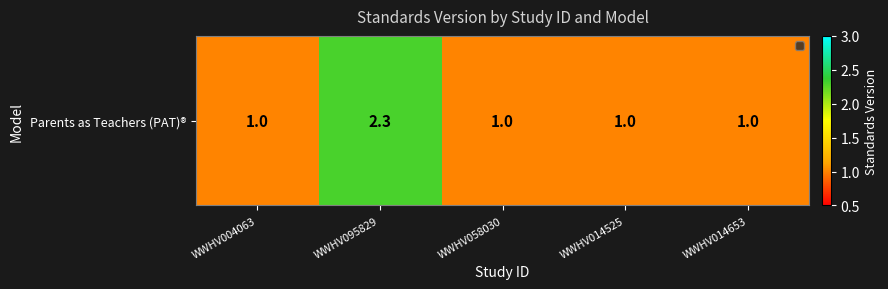

What is the approximate value at WWHV095829?

2.3